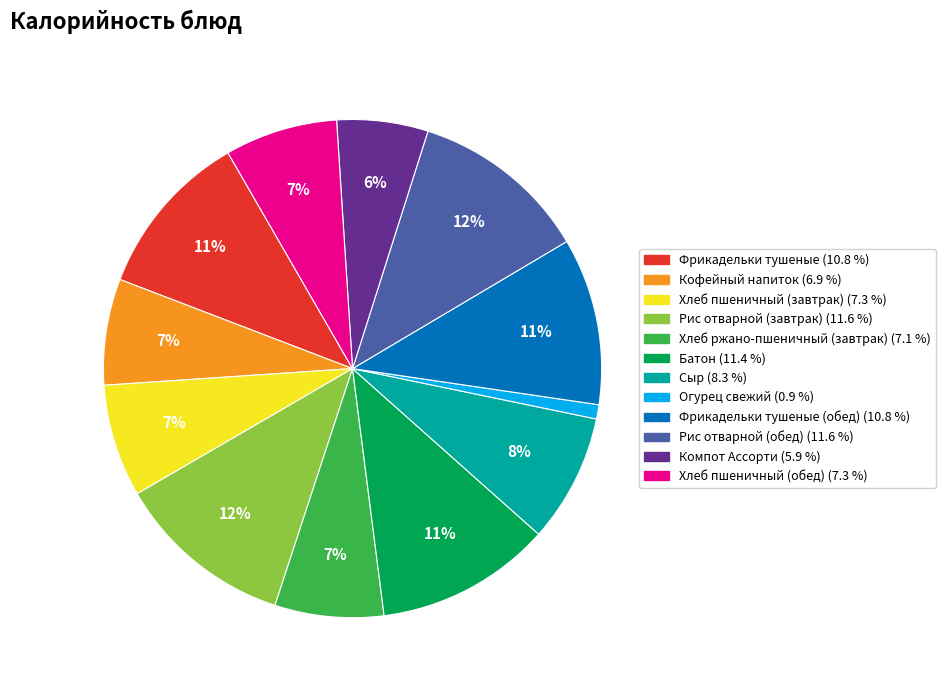

To the nearest percent, what is the average slice percentage?

8%